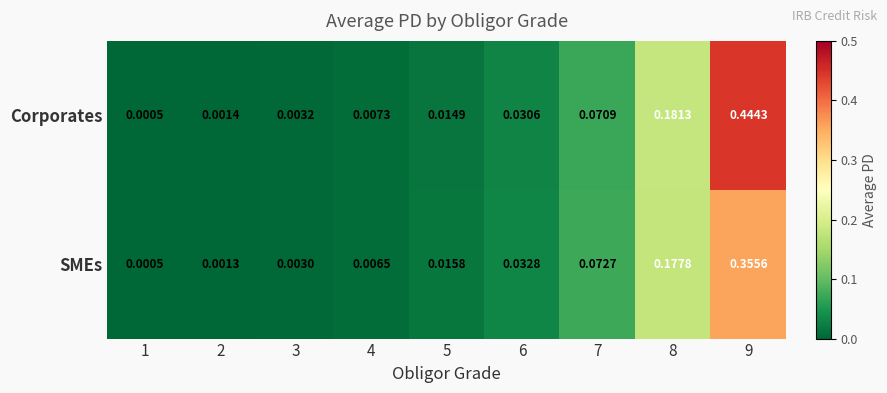

Which series has the largest range (max minus min)?

Corporates